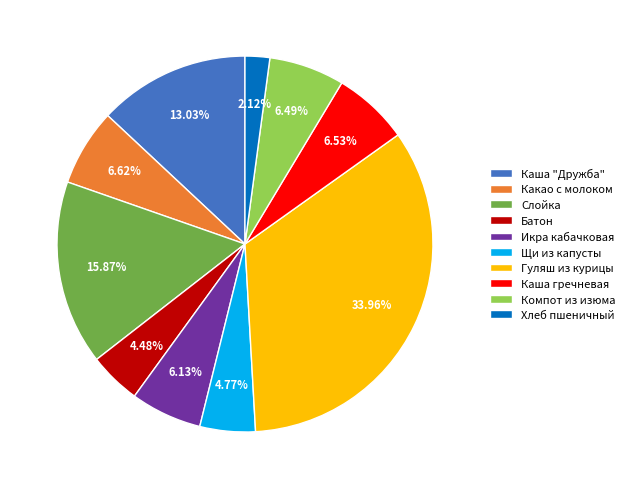

To the nearest percent, what is the combined percentage of Хлеб пшеничный and Батон?

7%